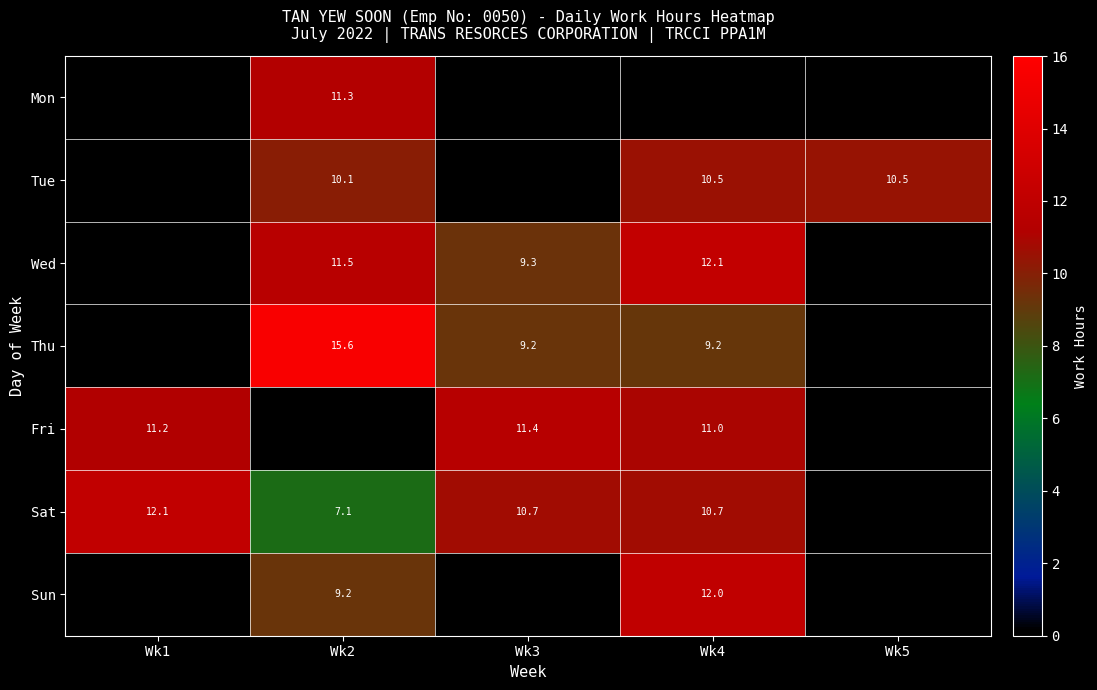

Is the value of Wed at Wk4 greater than the value of Tue at Wk4?

Yes